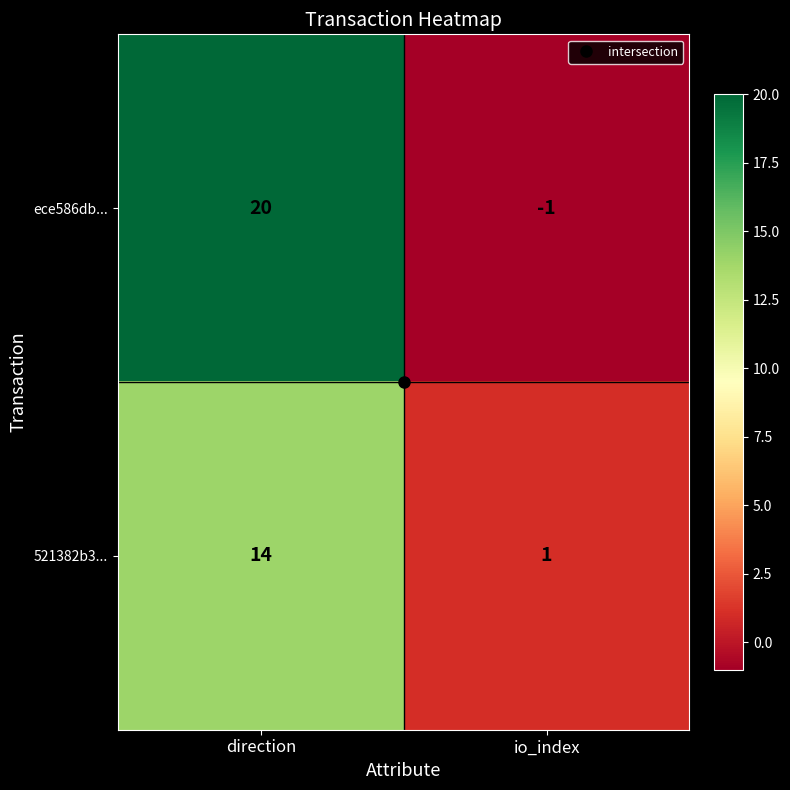

List the series in order of their peak value, lowest first.

521382b3..., ece586db...